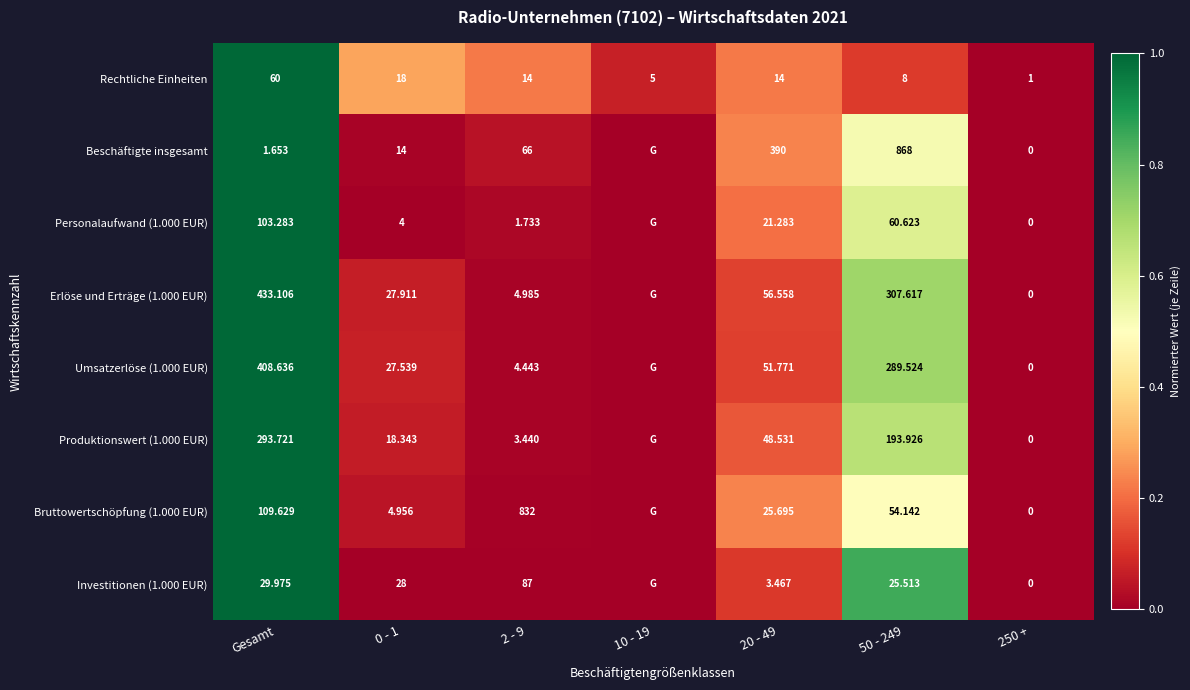

What is the total value across all series at 10 - 19?

0.1